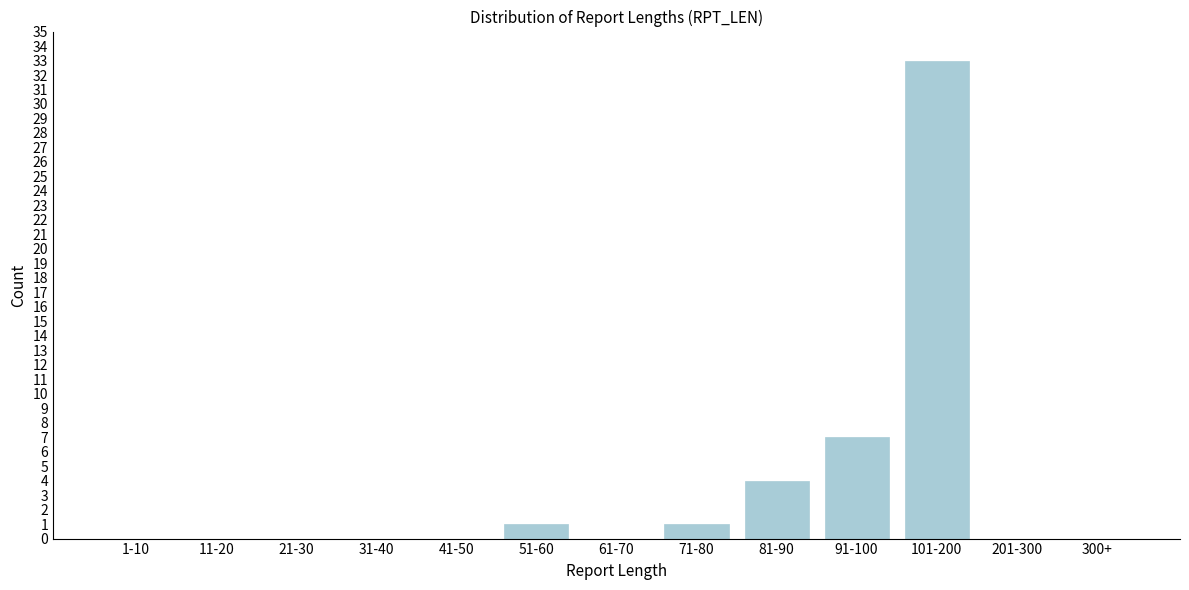

Reading left to right, extract all data points from this chart.

1-10=0	11-20=0	21-30=0	31-40=0	41-50=0	51-60=1	61-70=0	71-80=1	81-90=4	91-100=7	101-200=33	201-300=0	300+=0